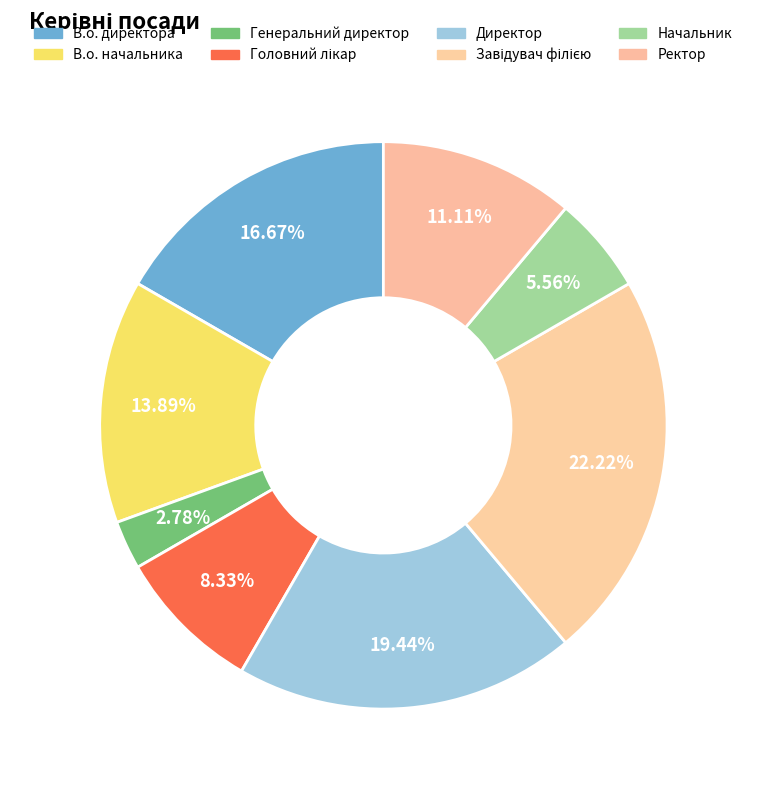

To the nearest percent, what is the combined percentage of Завідувач філією and В.о. начальника?

36%